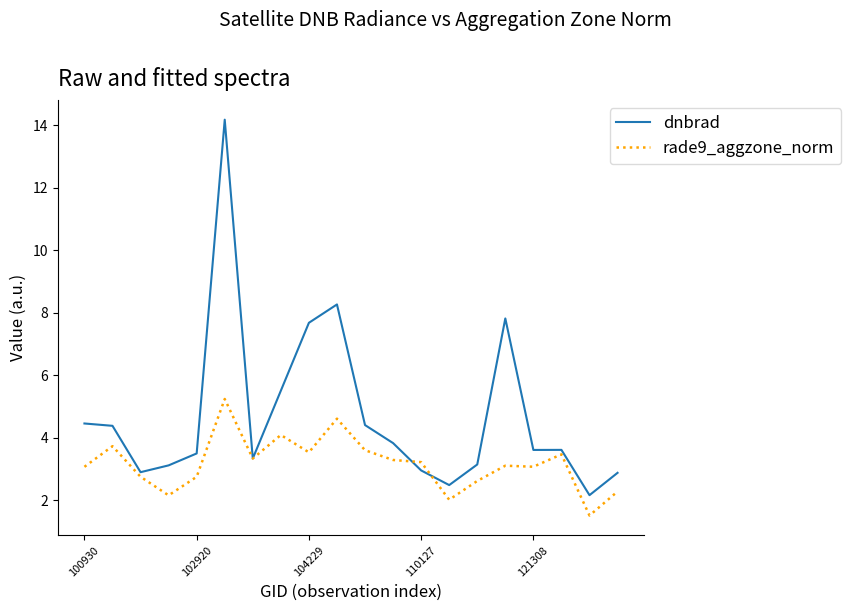

Rank the series by their average value, from lowest to highest.

rade9_aggzone_norm, dnbrad